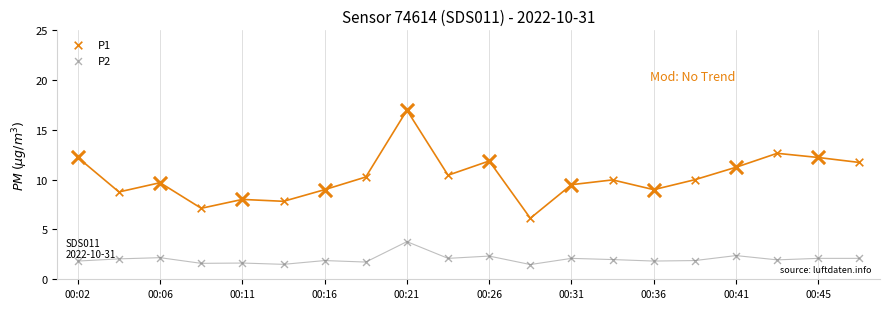

Which series contains the lowest Y value?

P2